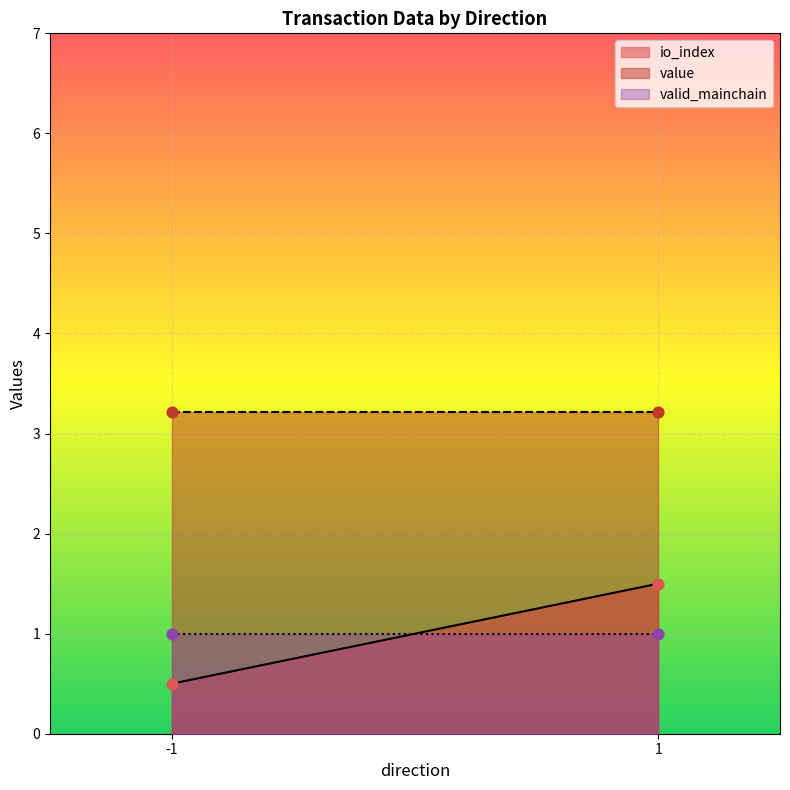

What are all the series names shown in the legend?

io_index, value, valid_mainchain